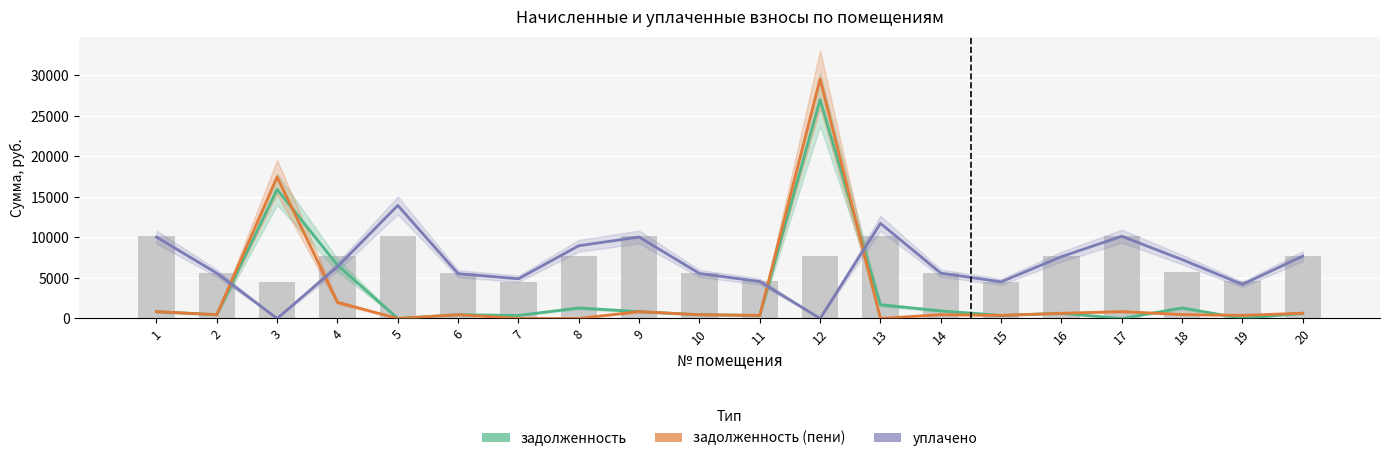

Where does the уплачено series first go above 6393?

1